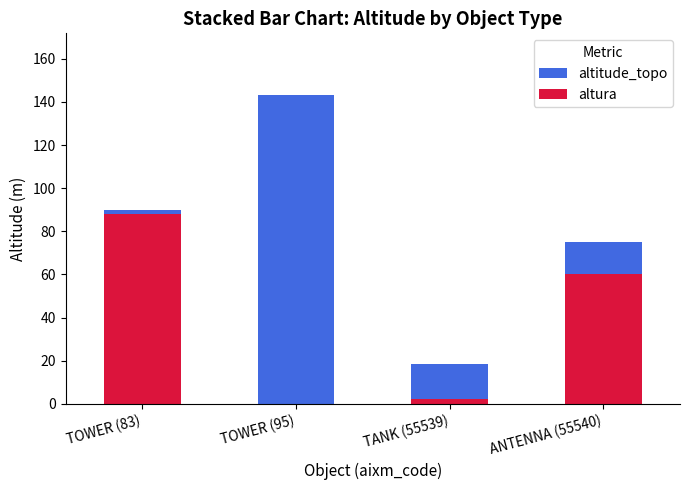

What value does the altura series have at TOWER (83)?

88.0